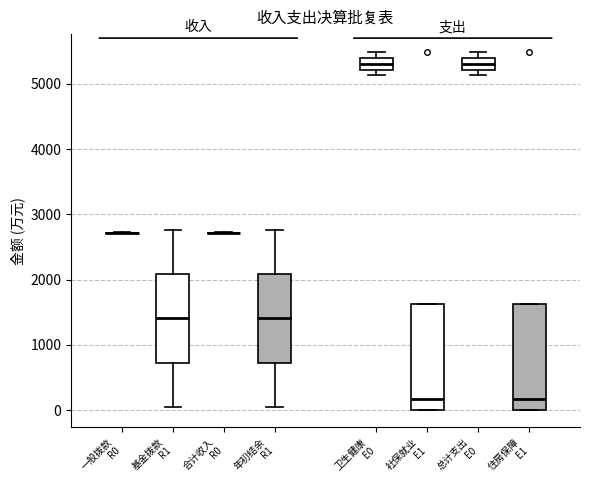

Reading left to right, read every box against the y-axis: the position of its median line, the range the box covers, and the ends of its whiskers. The values are not printed on the chart, so give them approximately, as read against the axis.

一般拨款 R0: box collapsed to a line at 2700, whiskers 2700 to 2700
基金拨款 R1: median 1400, box 700 to 2100, whiskers 0 to 2800
合计收入 R0: box collapsed to a line at 2700, whiskers 2700 to 2700
年初结余 R1: median 1400, box 700 to 2100, whiskers 0 to 2800
卫生健康 E0: median 5300, box 5200 to 5400, whiskers 5100 to 5500
社保就业 E1: median 200, box 0 to 1600, whiskers 0 to 1600
总计支出 E0: median 5300, box 5200 to 5400, whiskers 5100 to 5500
住房保障 E1: median 200, box 0 to 1600, whiskers 0 to 1600